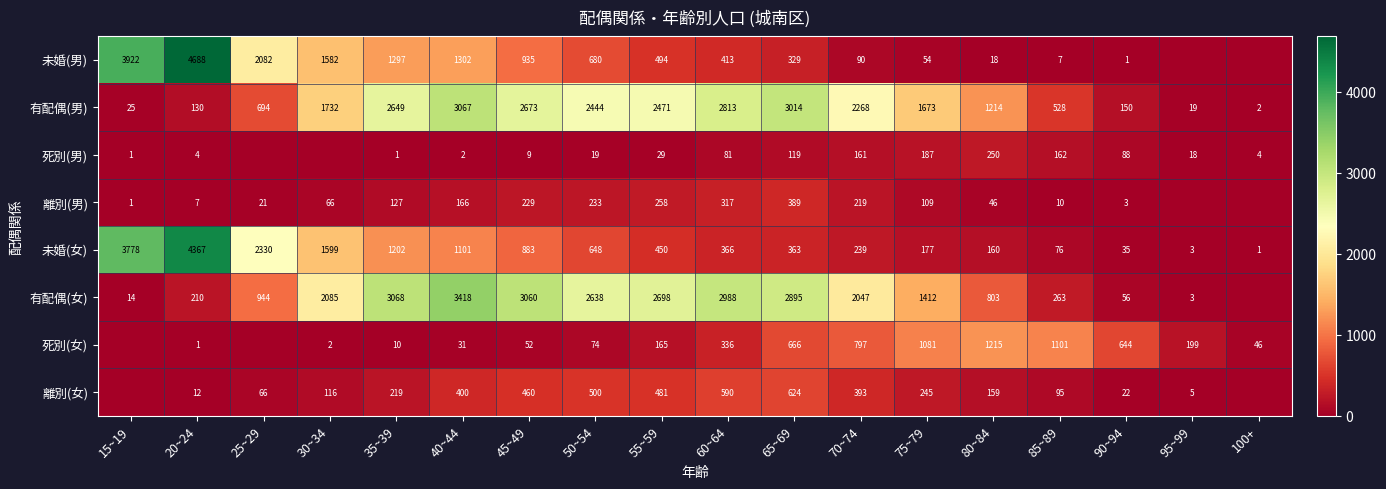

The 死別(女) series shows 666 at 65~69. True or false?

True